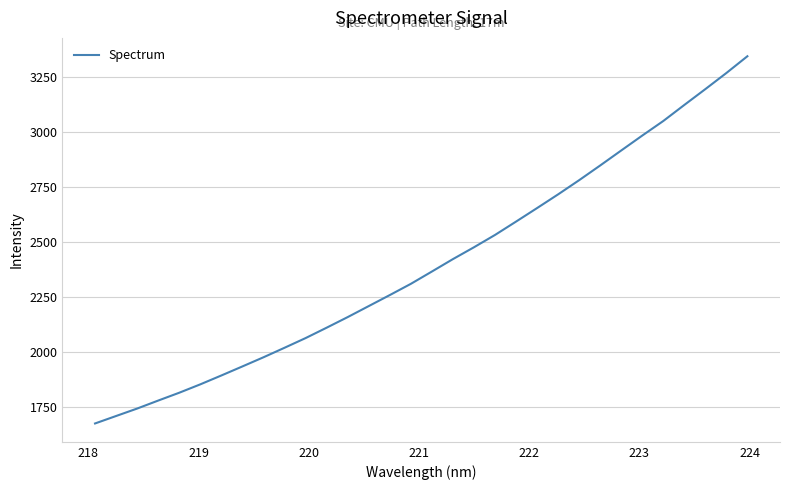

What is the maximum value shown in the chart?

3343.5